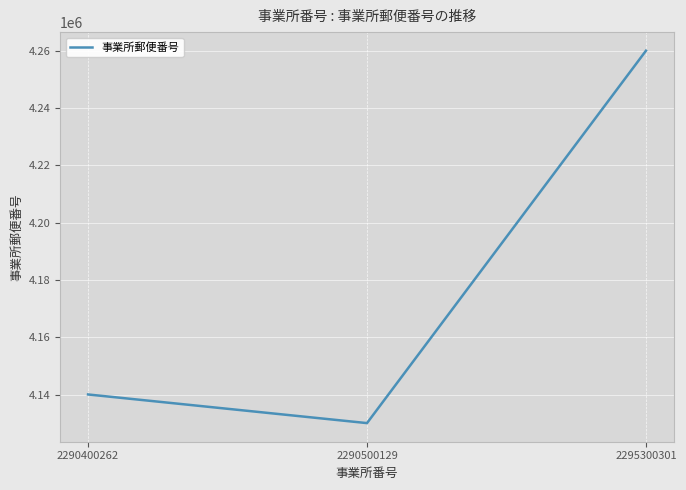

What is the average value?

4176700